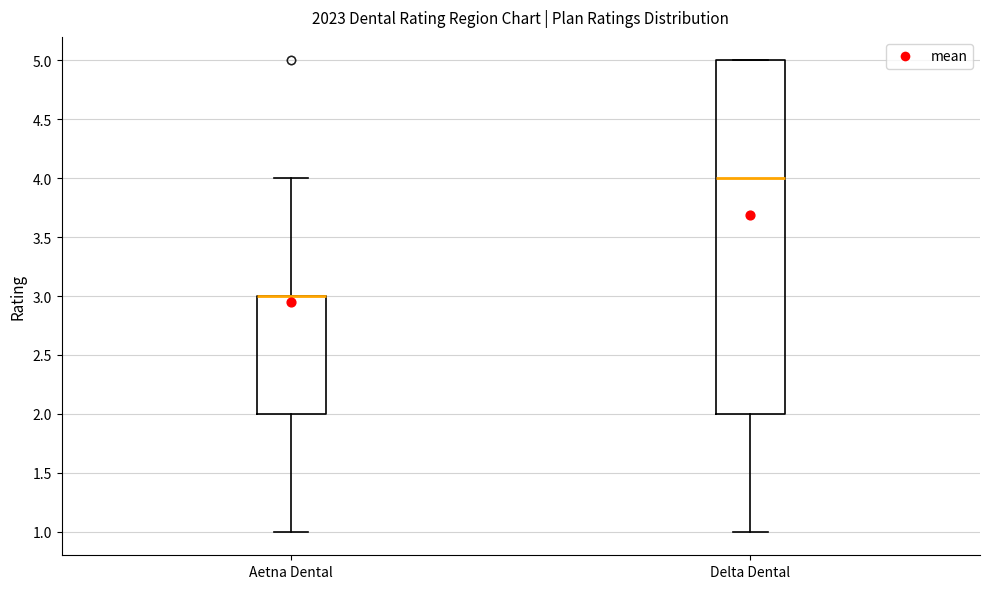

Reading left to right, read every box against the y-axis: the position of its median line, the range the box covers, and the ends of its whiskers. The values are not printed on the chart, so give them approximately, as read against the axis.

Aetna Dental: median 3 (drawn on the box's upper edge), box 2 to 3, whiskers 1 to 4
Delta Dental: median 4, box 2 to 5, whiskers 1 to 5